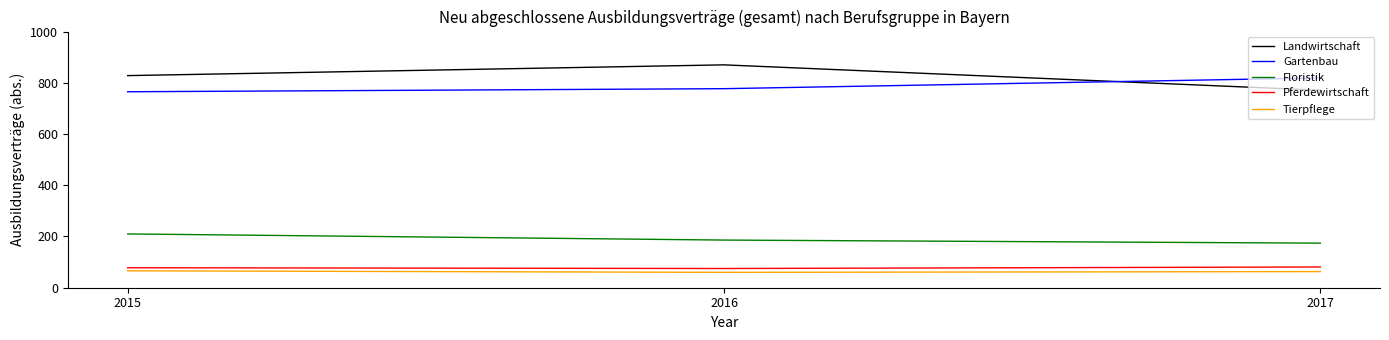

What is the difference between the second highest and minimum values in the Landwirtschaft series?

57